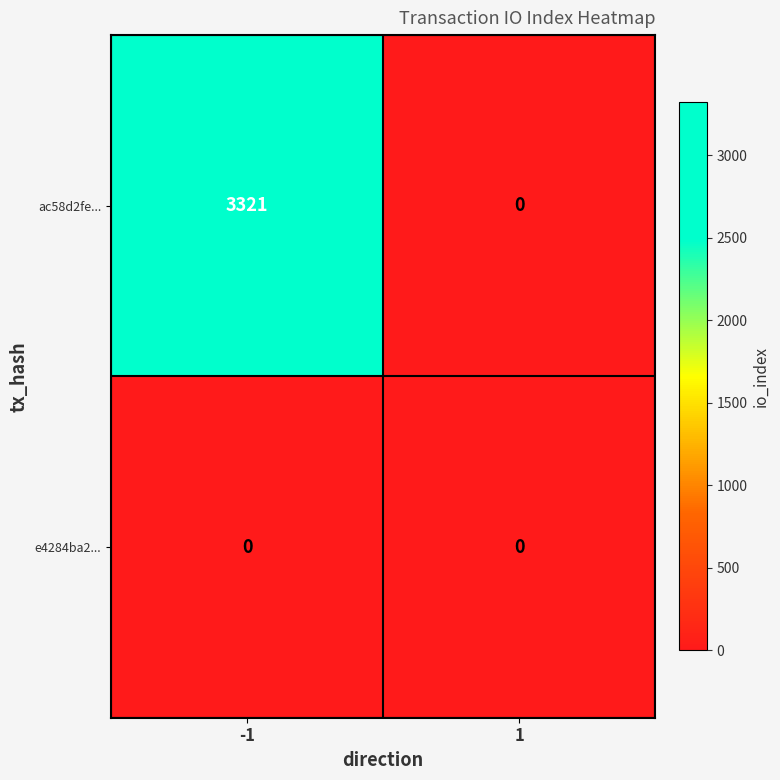

What is the greatest value displayed?

3321